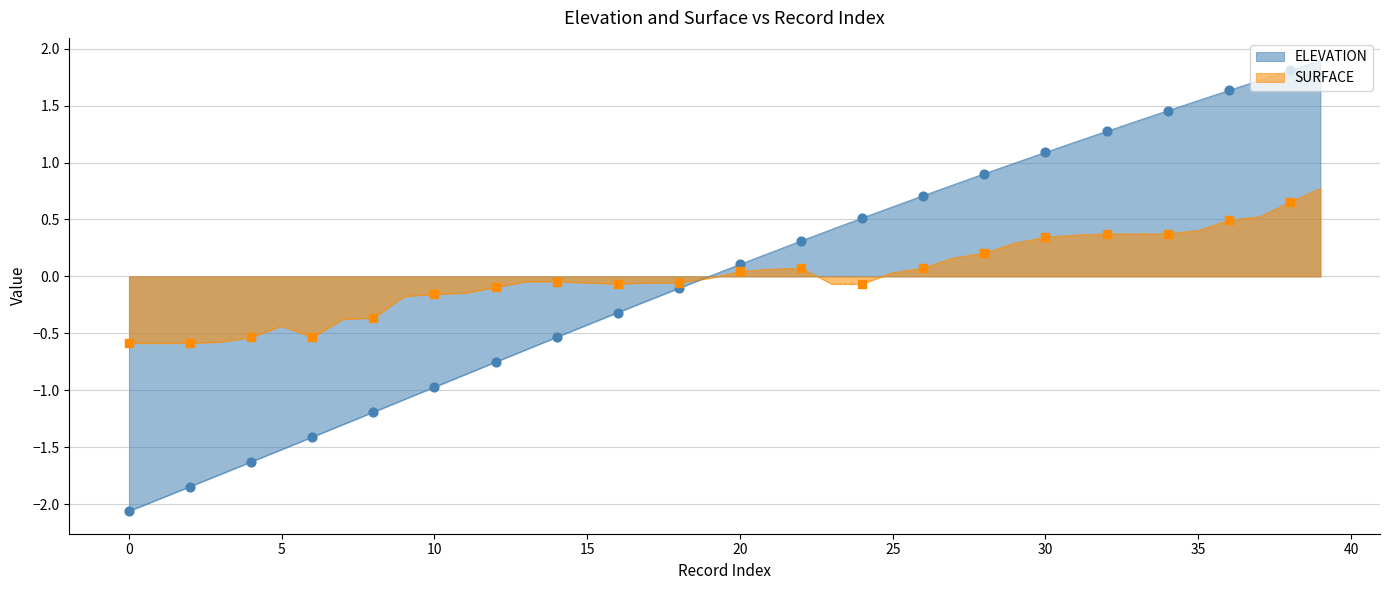

Is the value of elevation at 21 greater than the value of surface at 35?

No